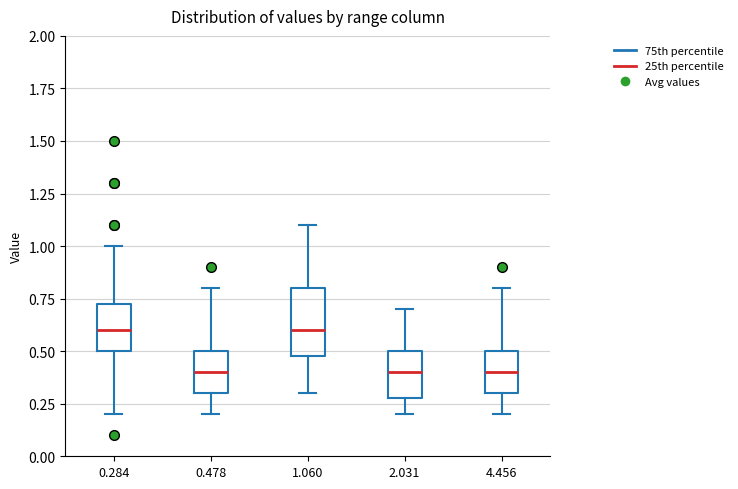

Where does the lower whisker of the box at x = 4.456 end on the y-axis? The values are not printed on the chart, so give them approximately, as read against the axis.

0.20